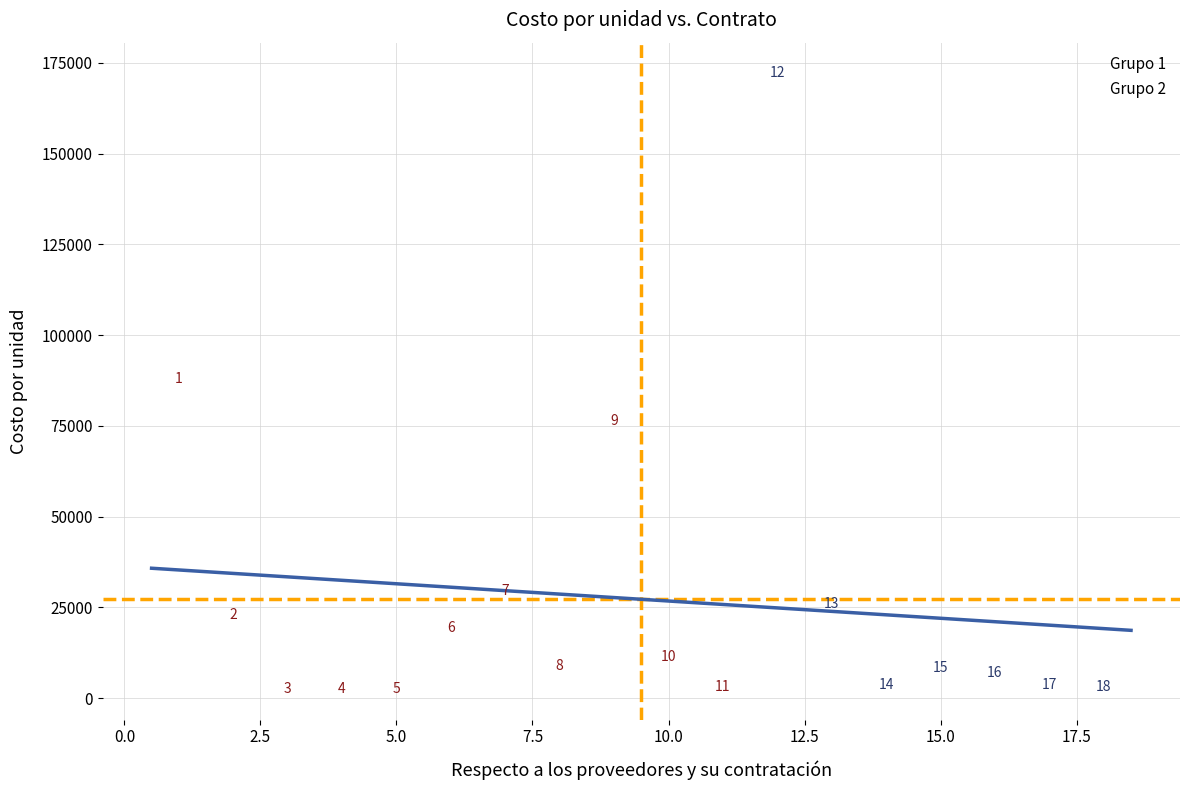

Which series reaches the minimum Y coordinate?

Grupo 1